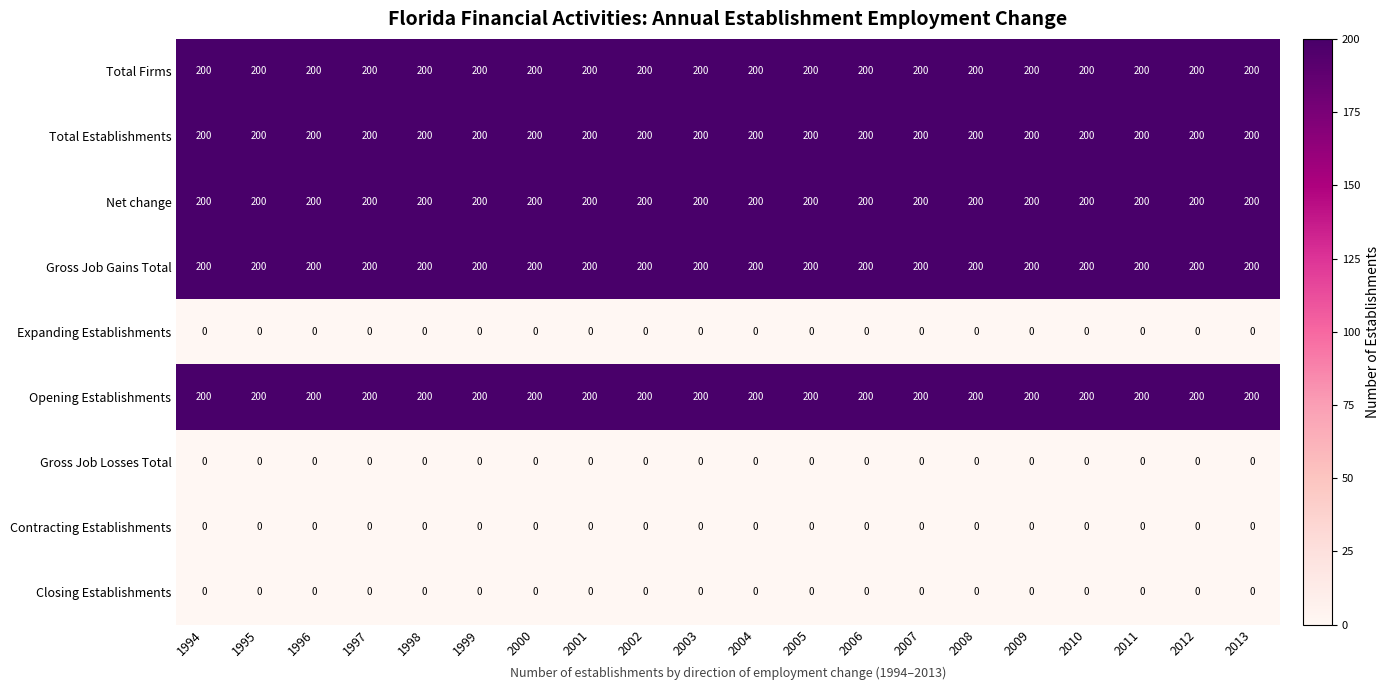

What is the total value across all series at 2005?

1000